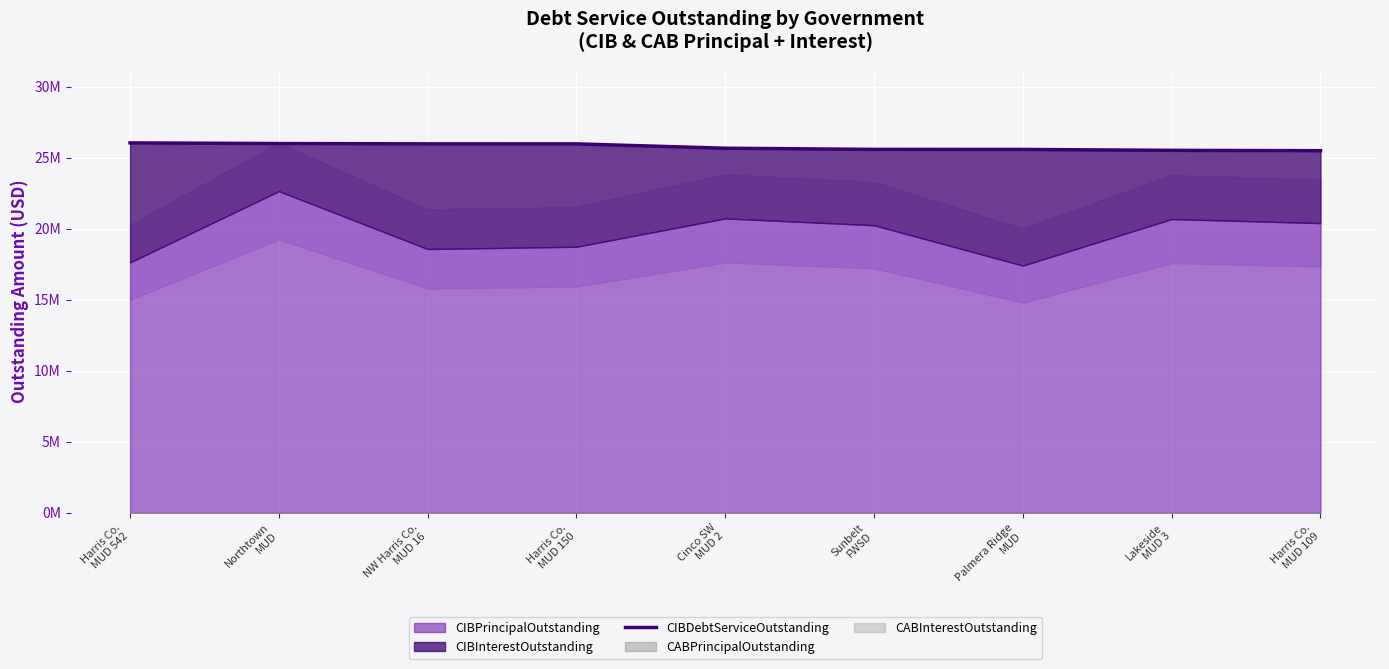

Between Lakeside
MUD 3 and Cinco SW
MUD 2, which is larger?

Cinco SW
MUD 2